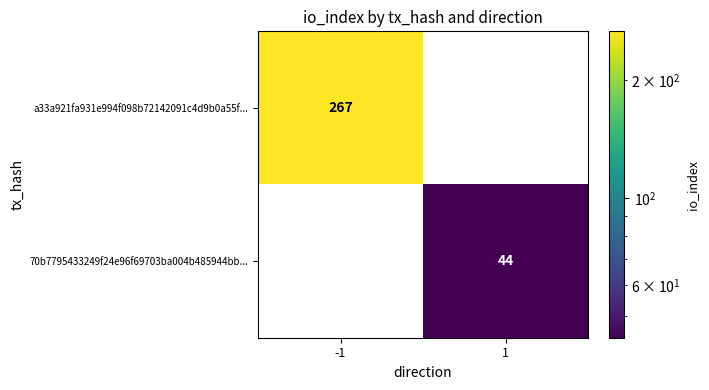

The a33a921fa931e994f098b72142091c4d9b0a55f... series shows 267 at -1. True or false?

True